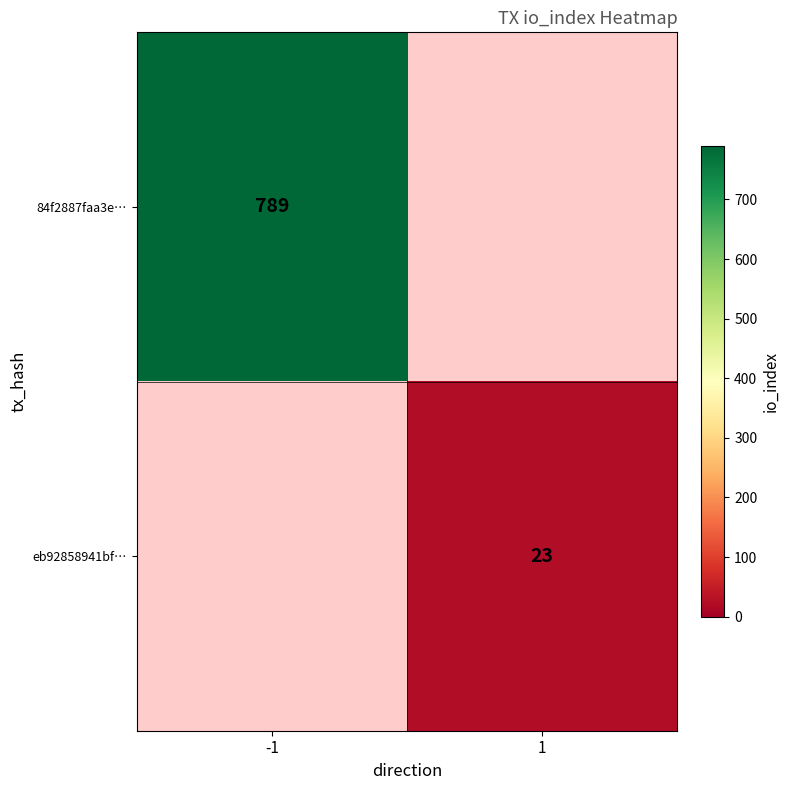

Is the value of eb92858941bf… at 1 greater than the value of 84f2887faa3e… at -1?

No